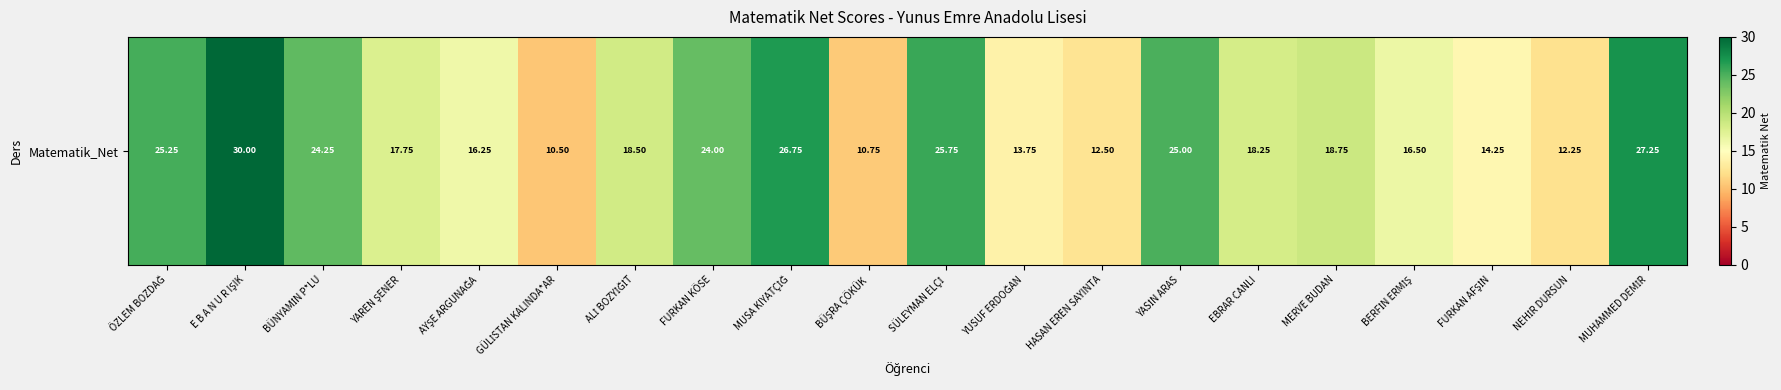

Rank the categories by value from lowest to highest.

GÜLİSTAN KALINDA*AR, BÜŞRA ÇÖKÜK, NEHİR DURSUN, HASAN EREN SAYINTA, YUSUF ERDOĞAN, FURKAN AFŞİN, AYŞE ARGUNAĞA, BERFİN ERMİŞ, YAREN ŞENER, EBRAR CANLI, ALİ BOZYİĞİT, MERVE BUDAN, FURKAN KÖSE, BÜNYAMİN P*LU, YASİN ARAS, ÖZLEM BOZDAĞ, SÜLEYMAN ELÇİ, MUSA KIYATÇİĞ, MUHAMMED DEMİR, E B A N U R IŞIK